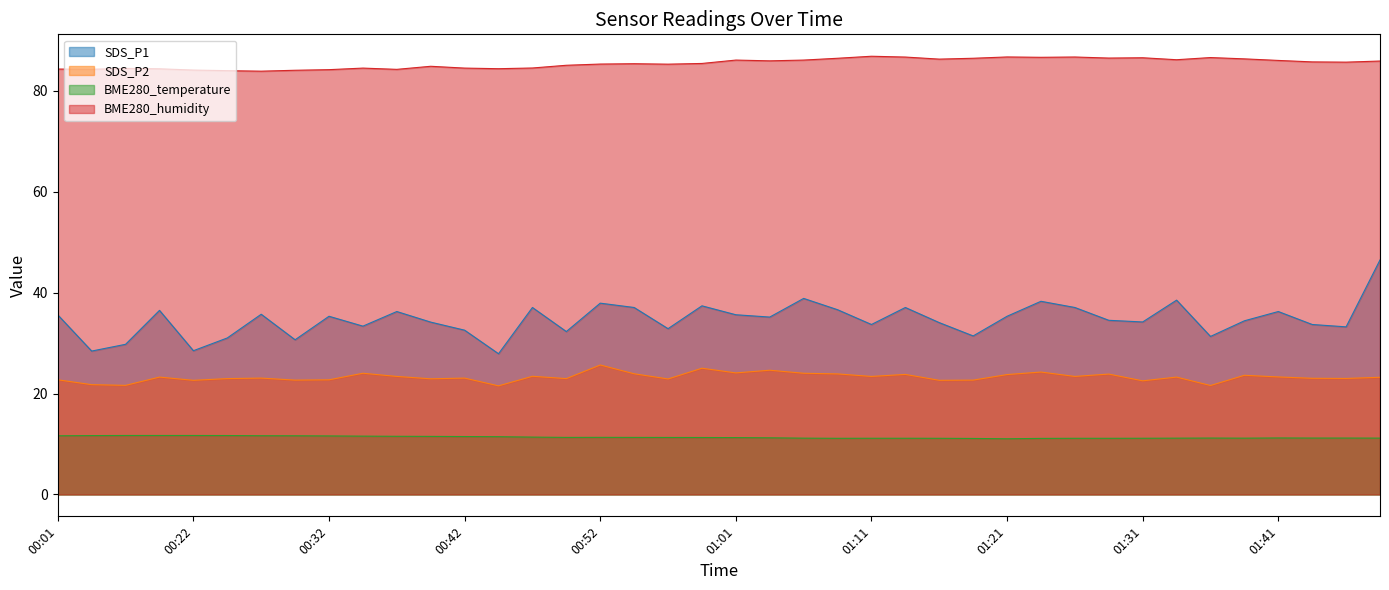

Which series has the largest total across all categories?

BME280_humidity